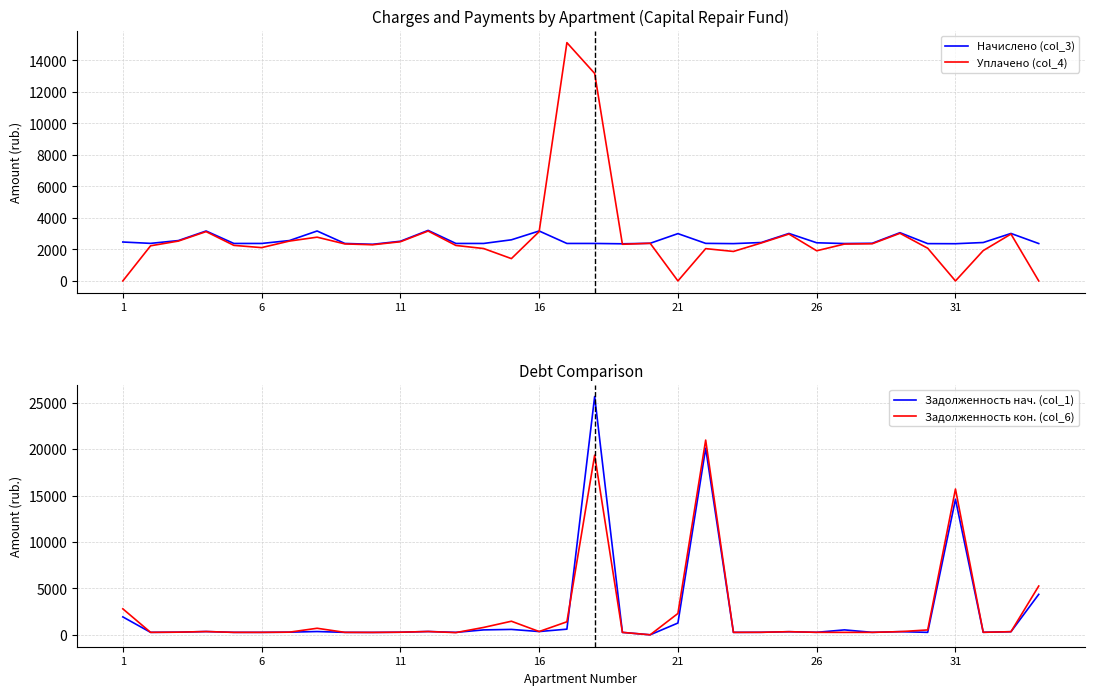

What is the minimum value for Начислено (col_3)?

2325.1